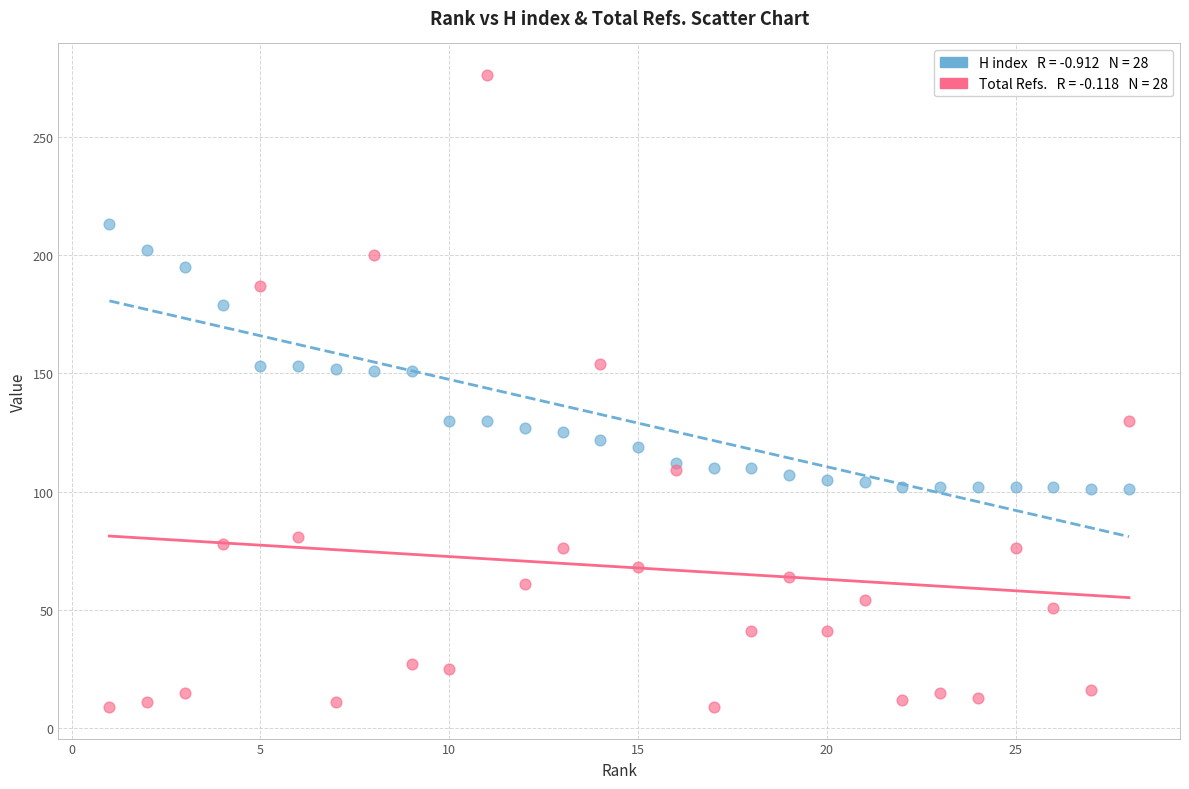

Across all data points, what is the range of Y values (max minus min)?

267